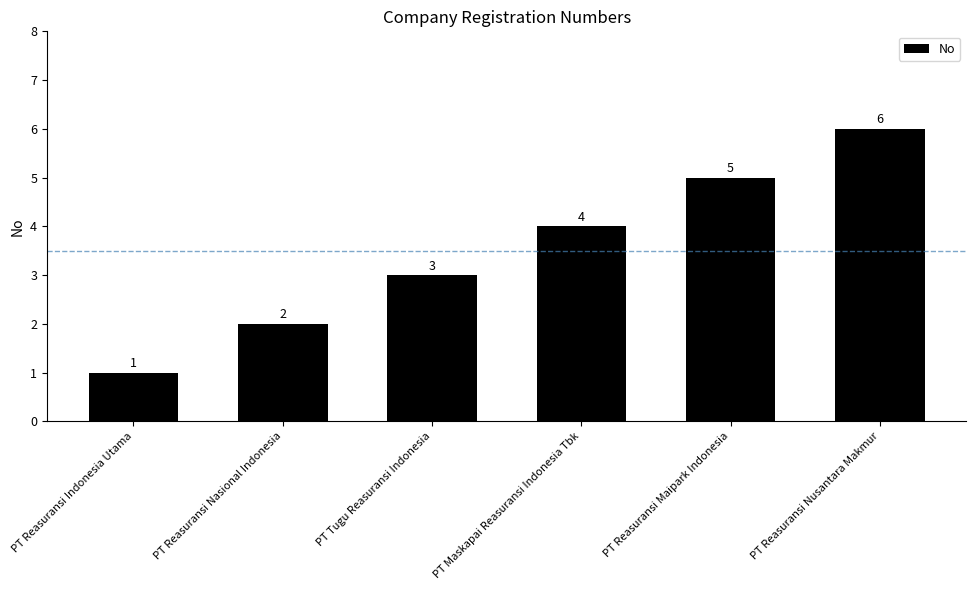

The value at PT Reasuransi Maipark Indonesia is 5. True or false?

True